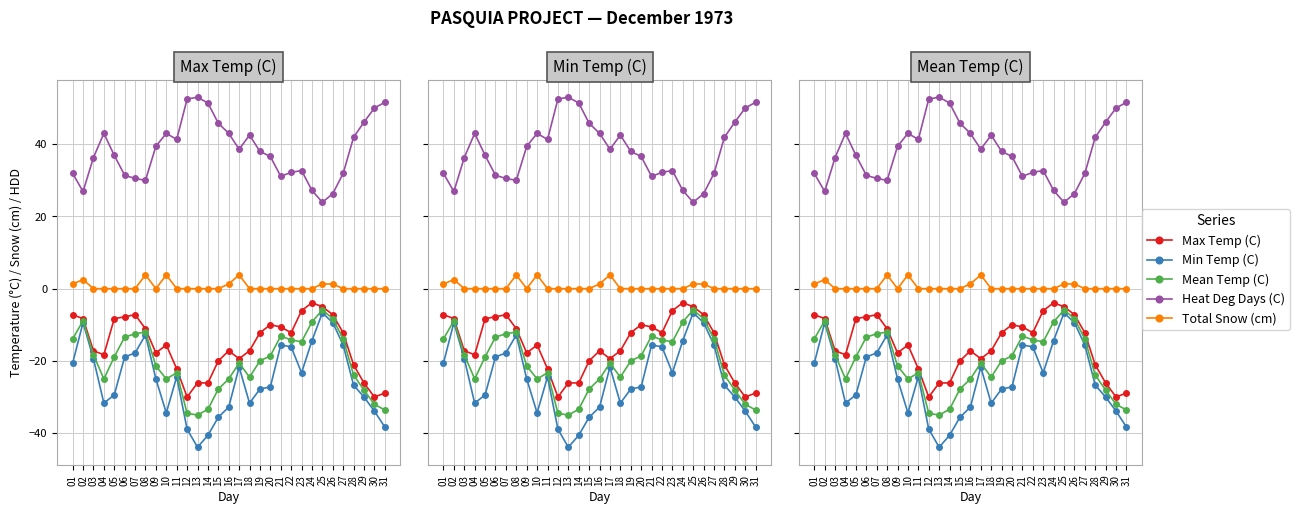

How many values in the Max Temp (C) series are below -15?

16